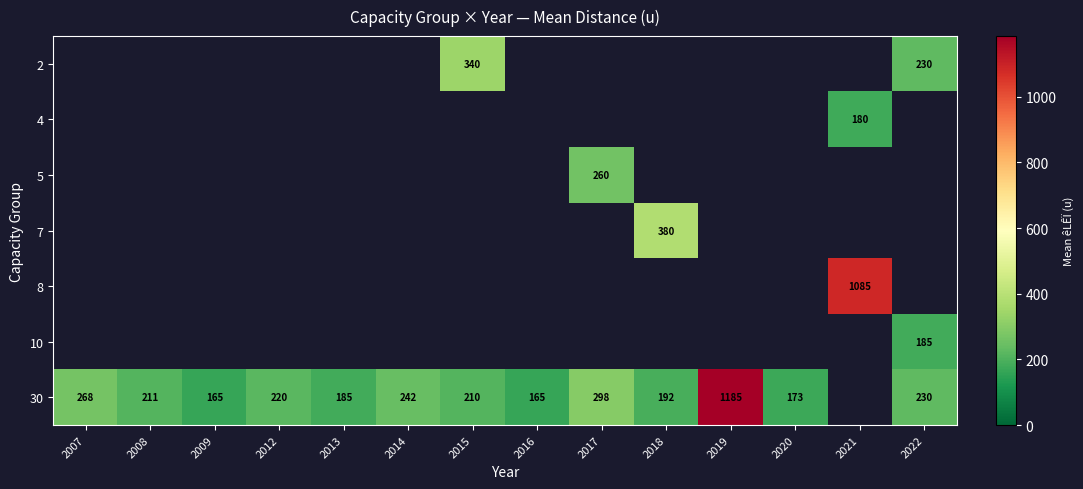

True or false: 30 has a value of 49 at 2008.

False